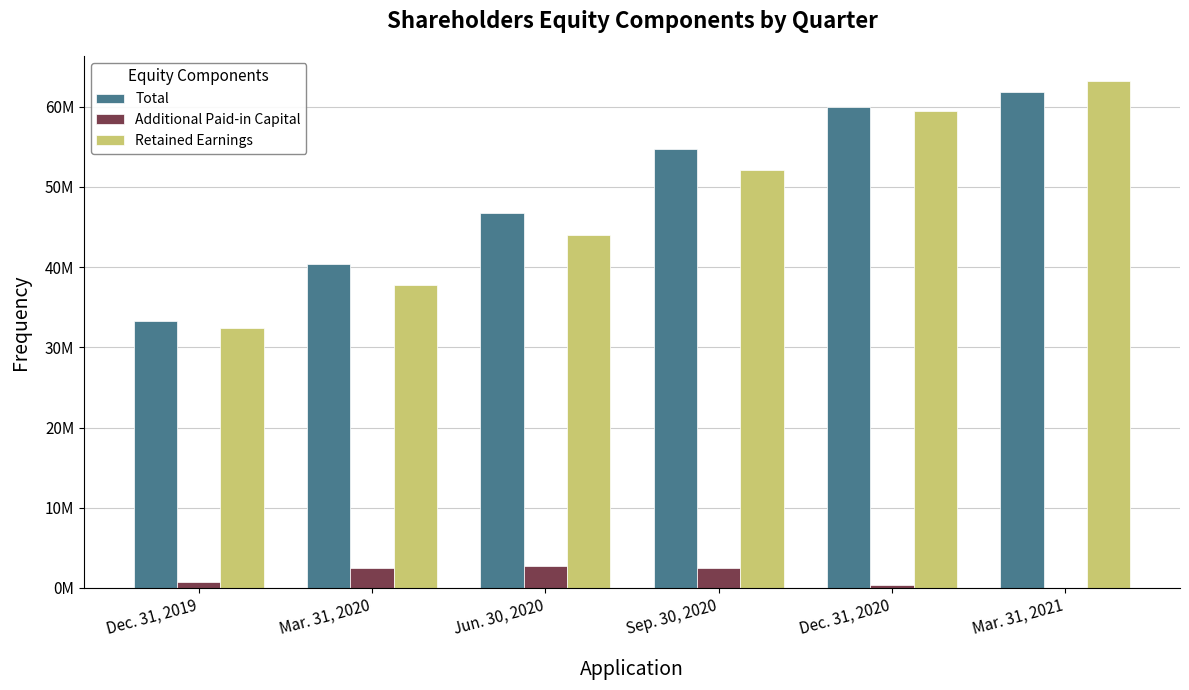

List the labels in order of Total value, smallest first.

Dec. 31, 2019, Mar. 31, 2020, Jun. 30, 2020, Sep. 30, 2020, Dec. 31, 2020, Mar. 31, 2021